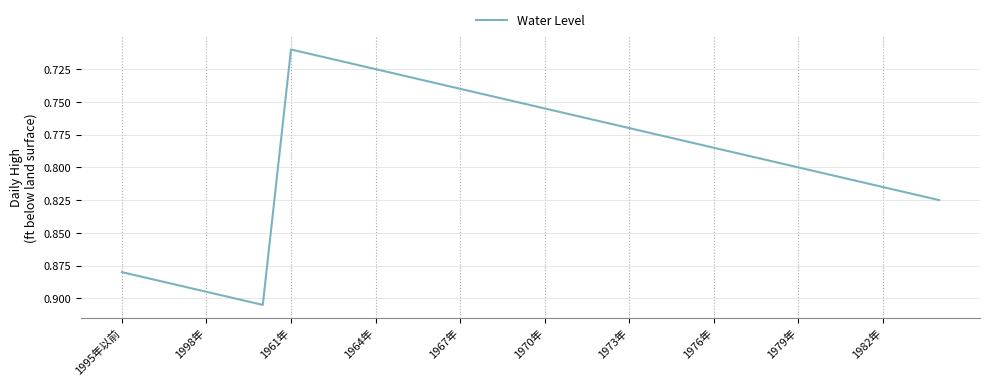

What is the average value?

0.8